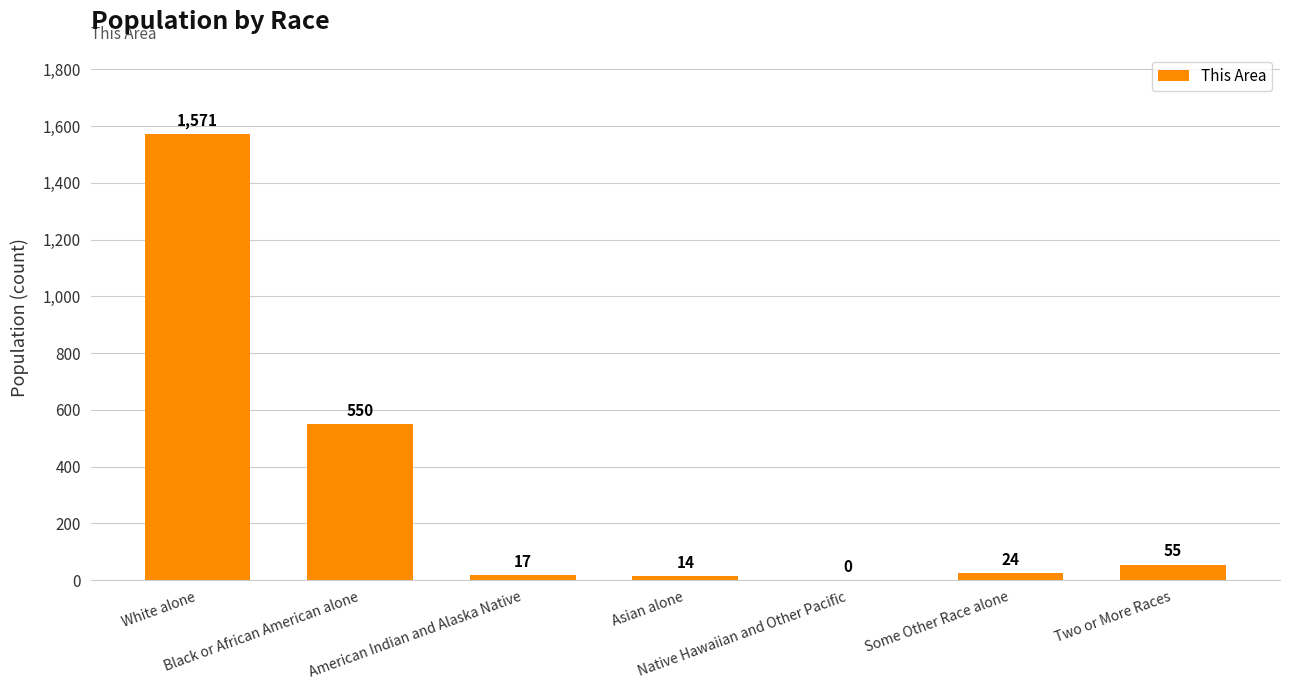

What is the approximate value at Asian alone, to the nearest 10?

10